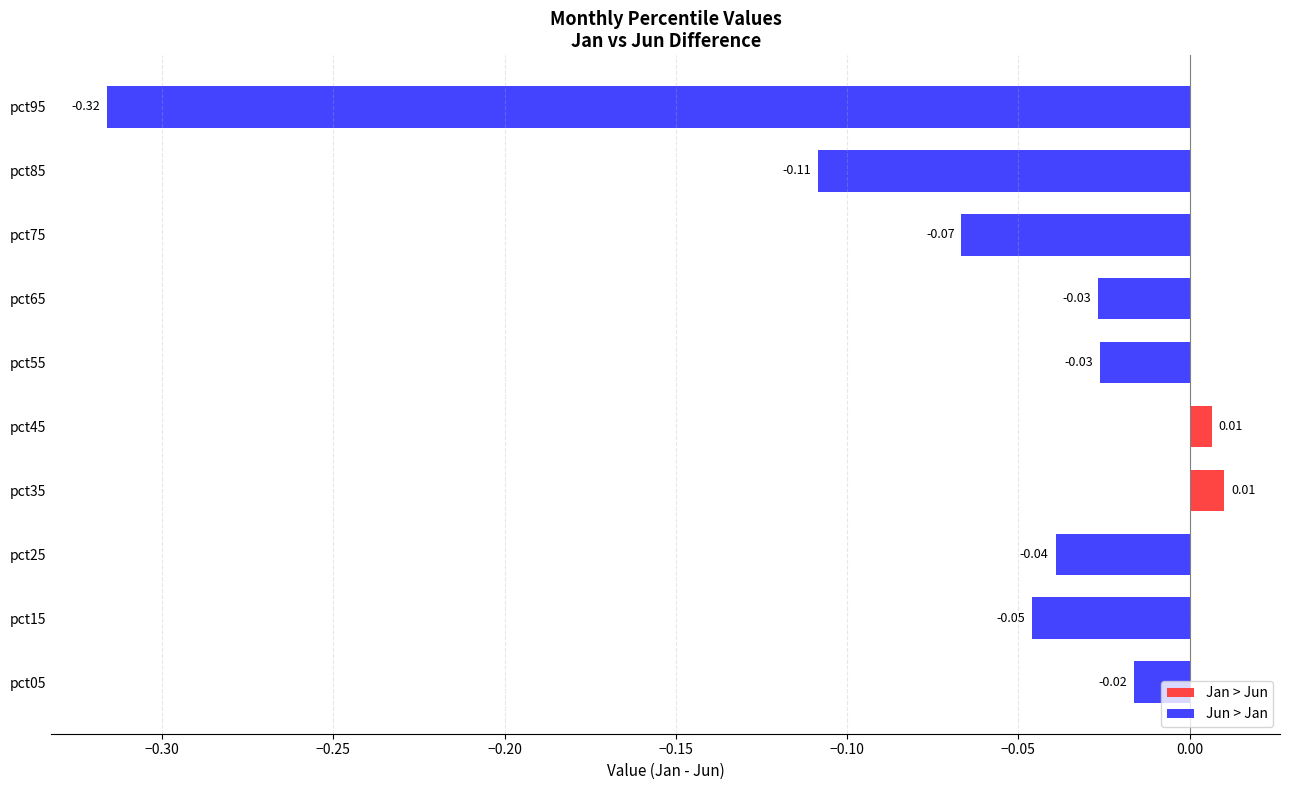

What is the difference between the second highest and minimum values?

0.3